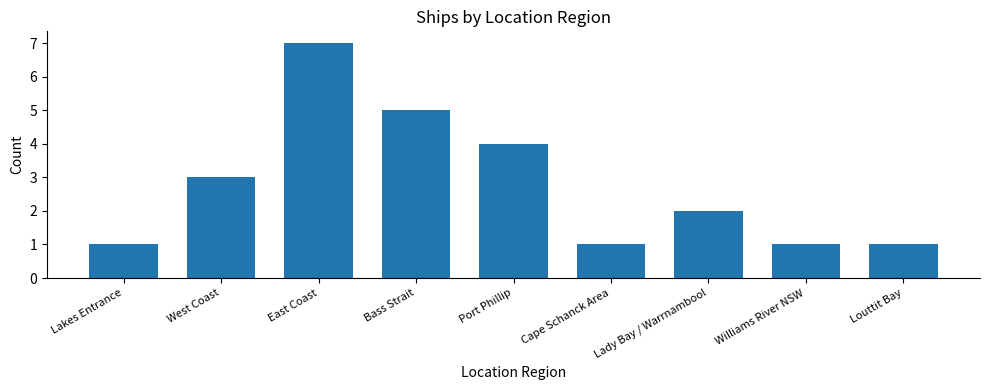

Count the number of categories in the chart.

9